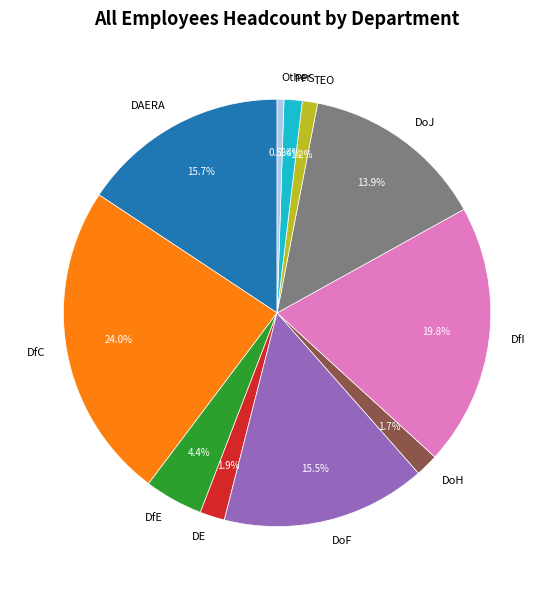

Which slice is the smallest?

Other